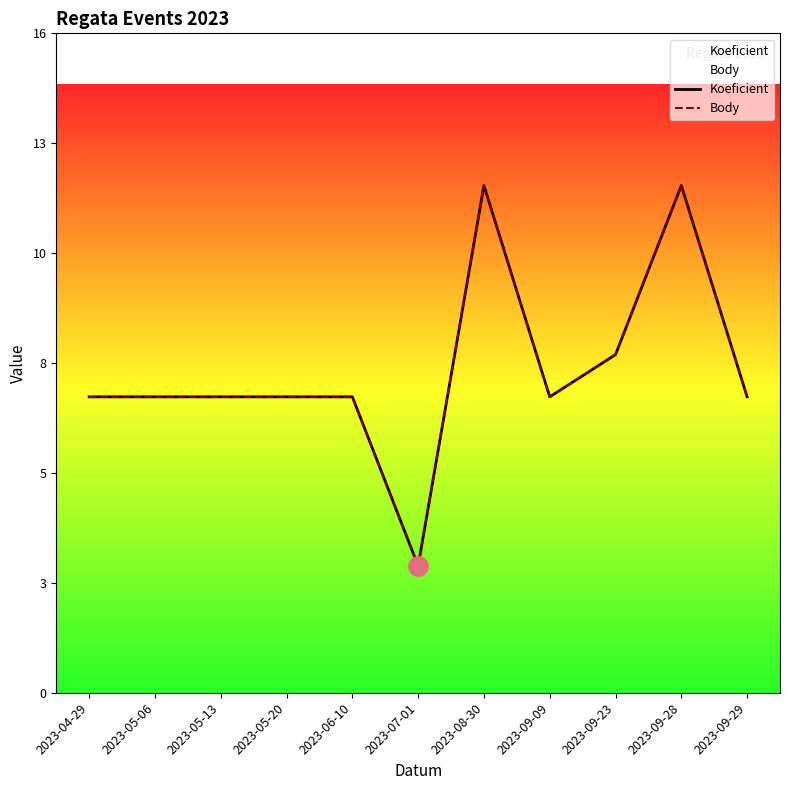

At which label is Body closest to 7?

2023-04-29